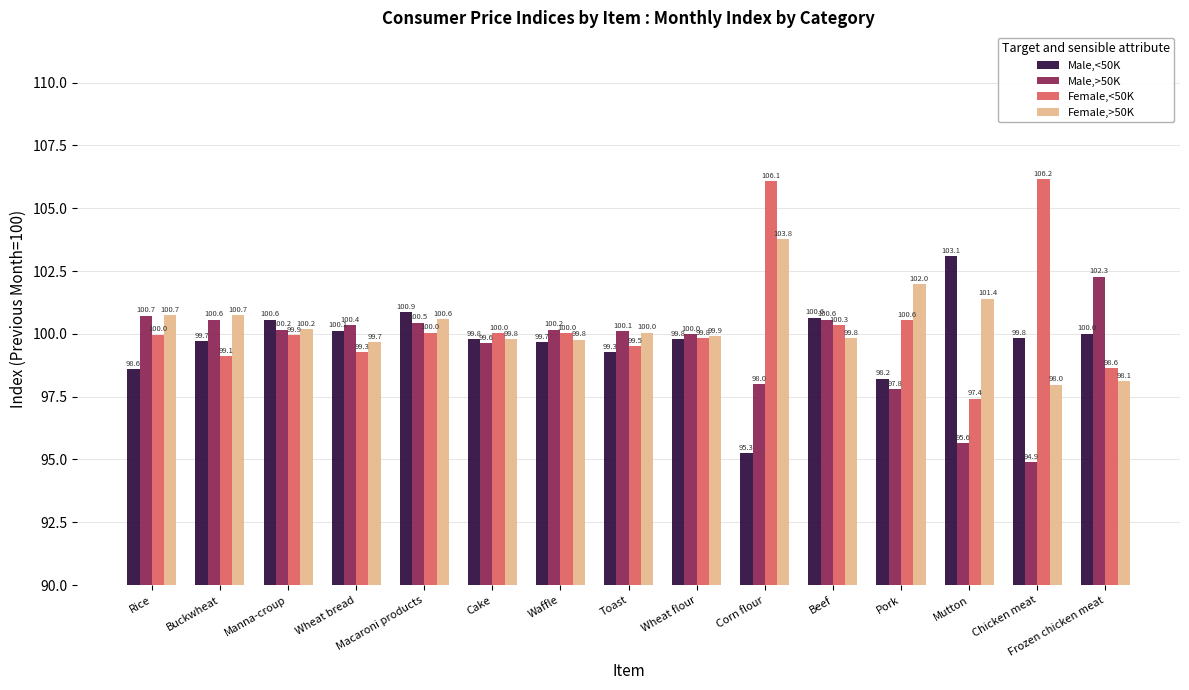

What position from the right is Pork?

4